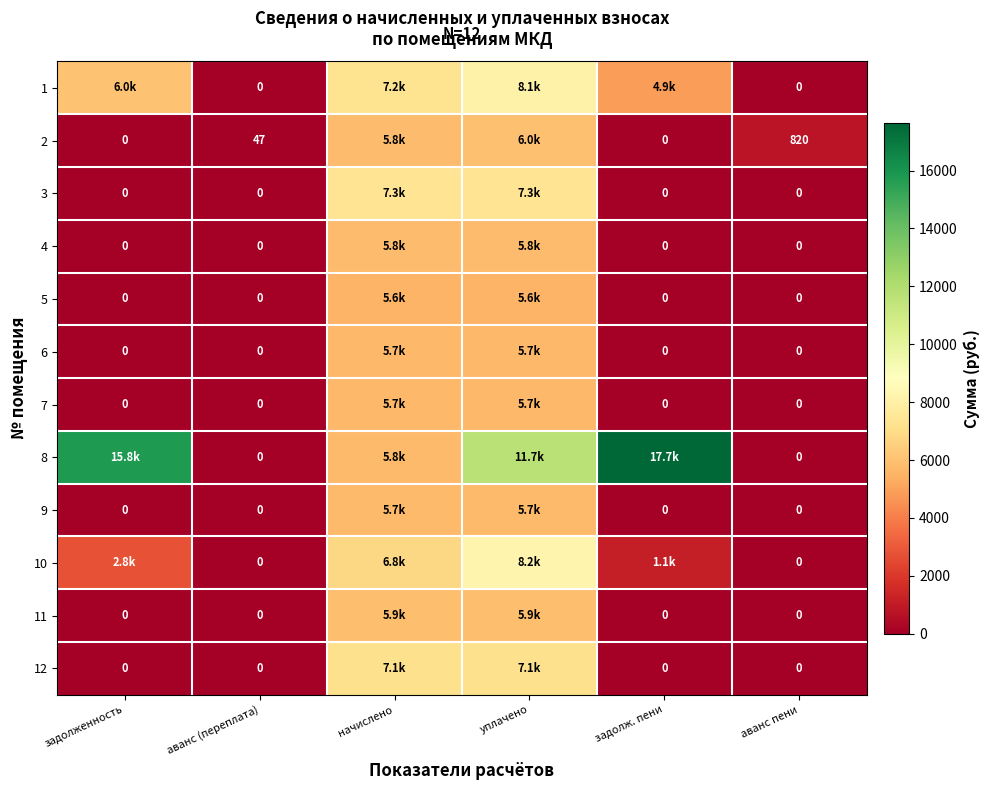

At how many categories does at least one series exceed 3505?

4